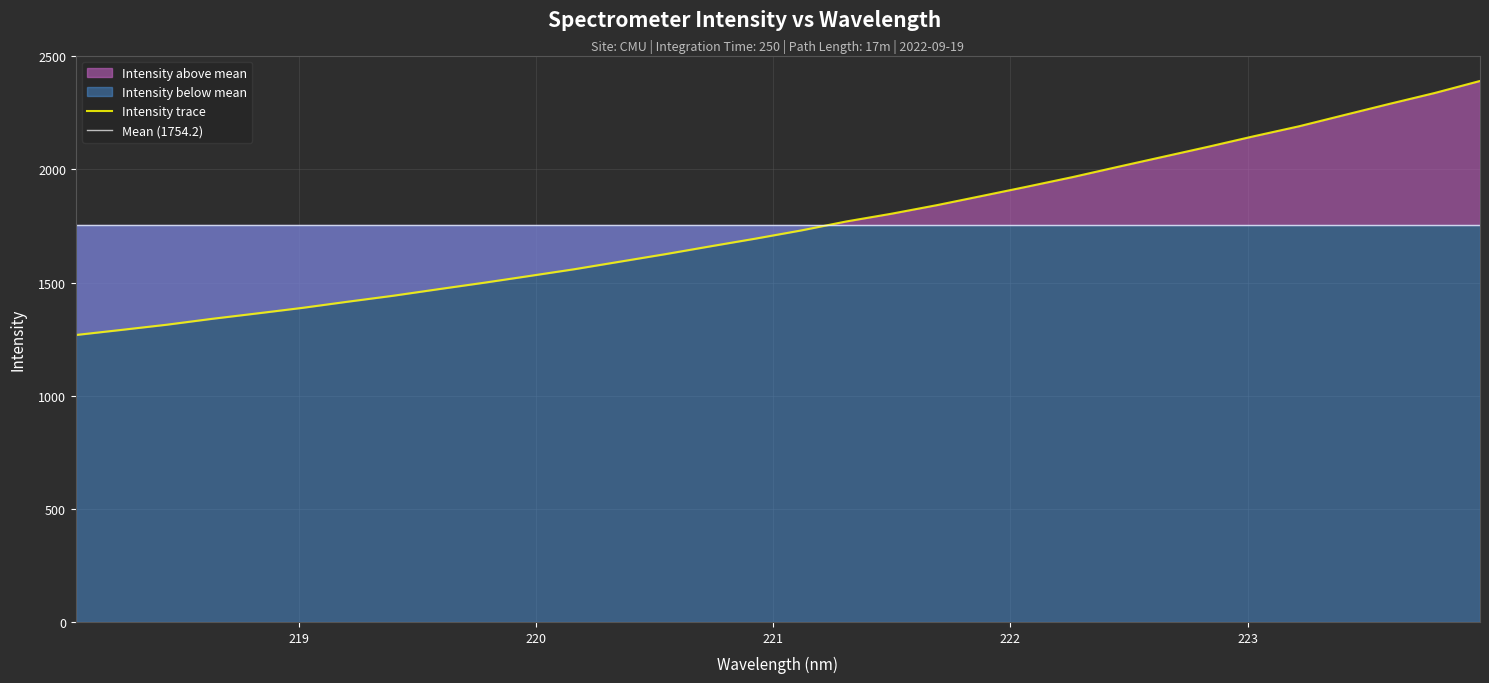

What is the difference between the maximum and minimum values?

1122.8